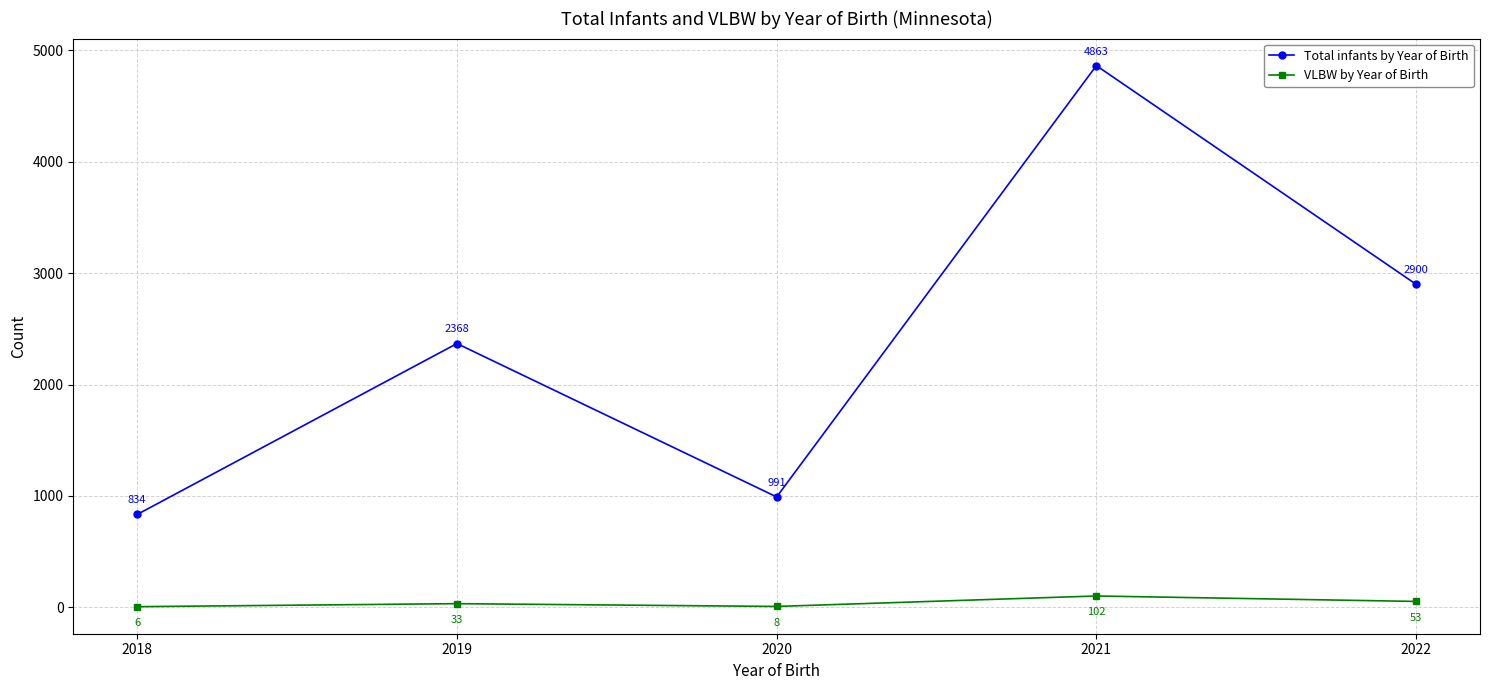

Which series has the widest spread of values?

Total infants by Year of Birth